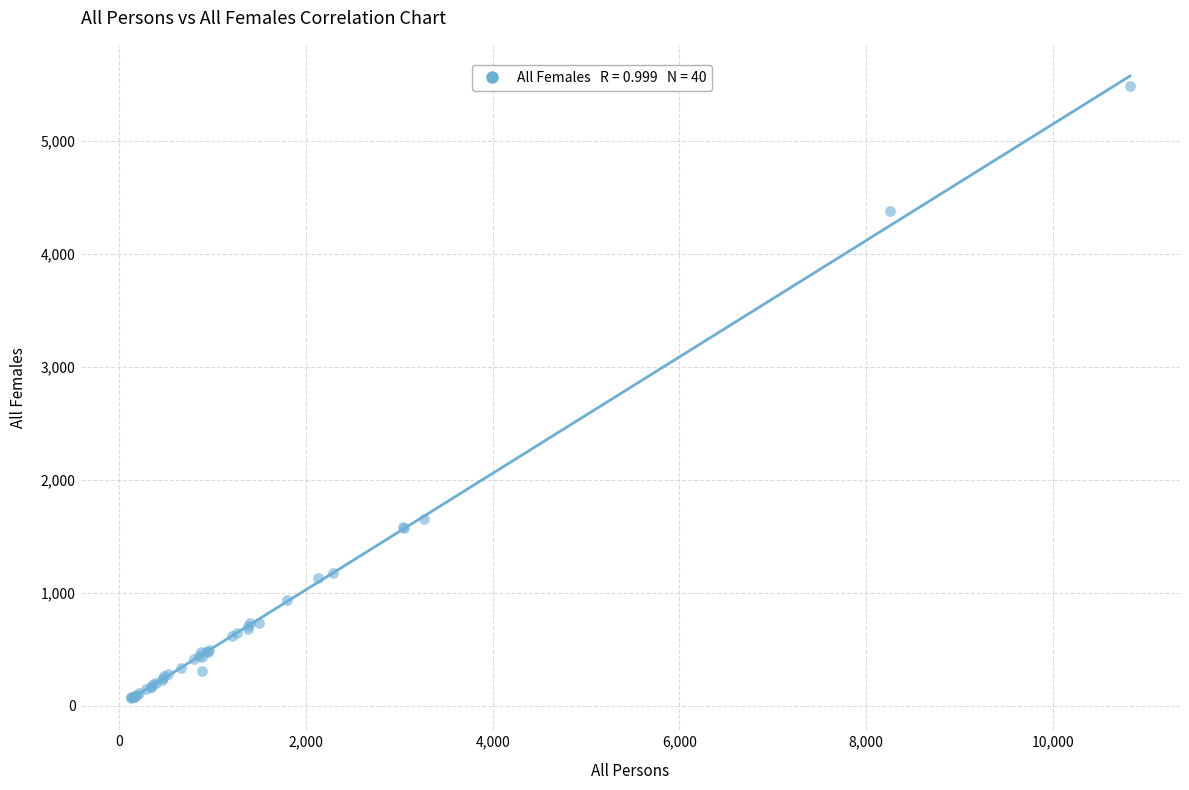

What Y value in the scatter plot is closest to 2773?

1653